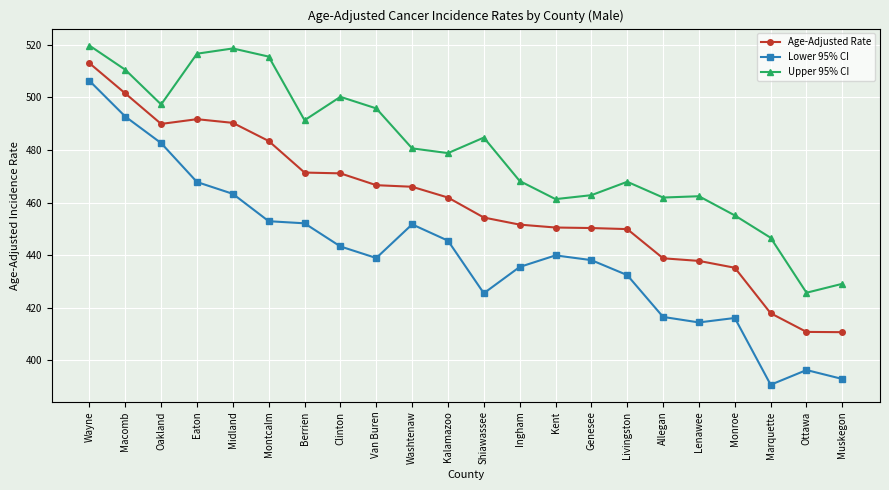

Where is the first local maximum for Upper 95% CI?

Midland